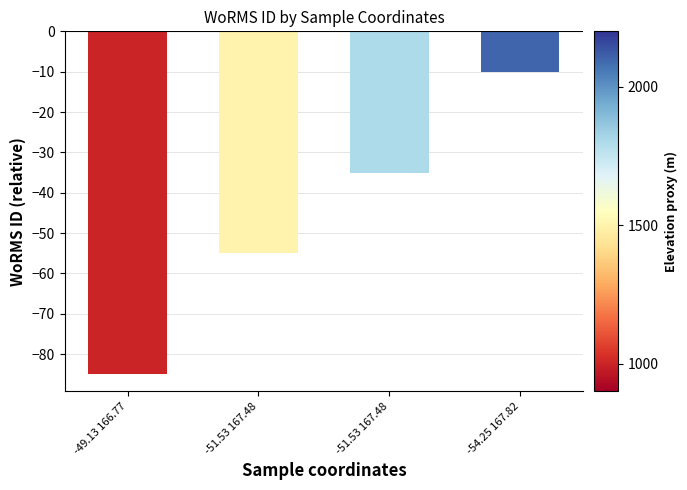

Reading left to right, extract all data points from this chart.

-49.13 166.77=-85	-51.53 167.48=-55	-51.53 167.48=-35	-54.25 167.82=-10